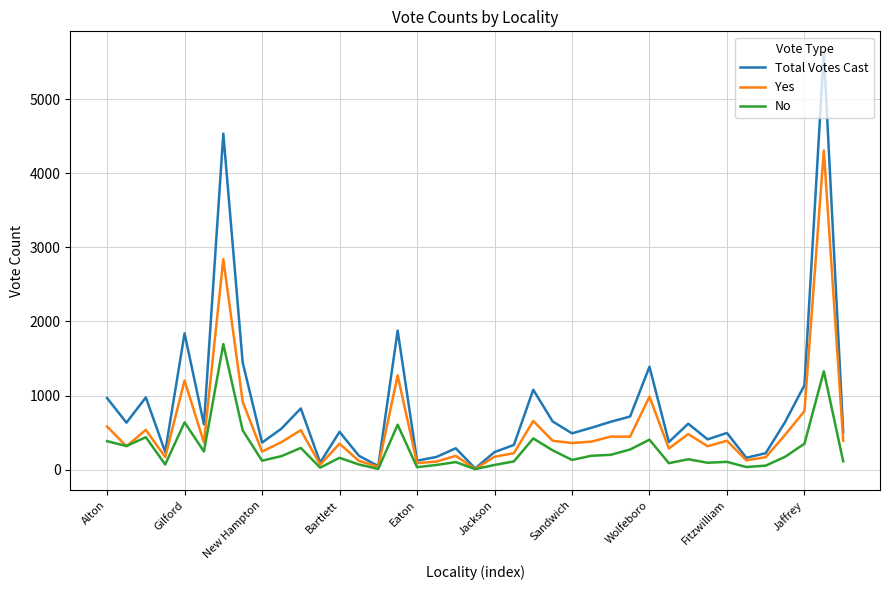

Which series has the largest range (max minus min)?

Total Votes Cast